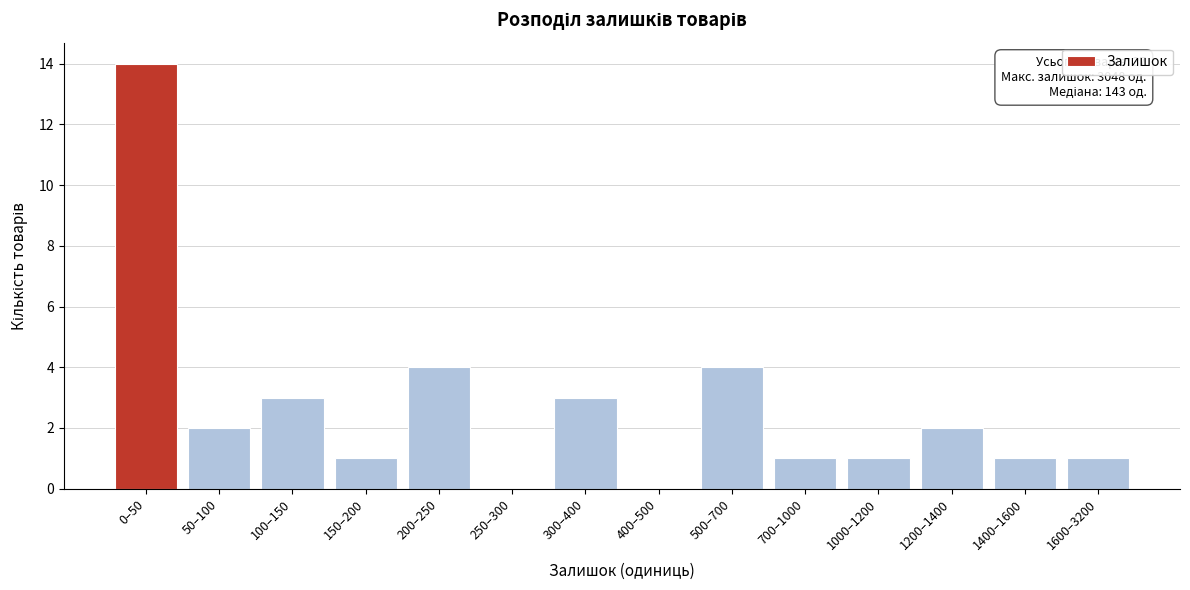

Reading right to left, list all the values displayed in this chart.

1600–3200=1	1400–1600=1	1200–1400=2	1000–1200=1	700–1000=1	500–700=4	400–500=0	300–400=3	250–300=0	200–250=4	150–200=1	100–150=3	50–100=2	0–50=14